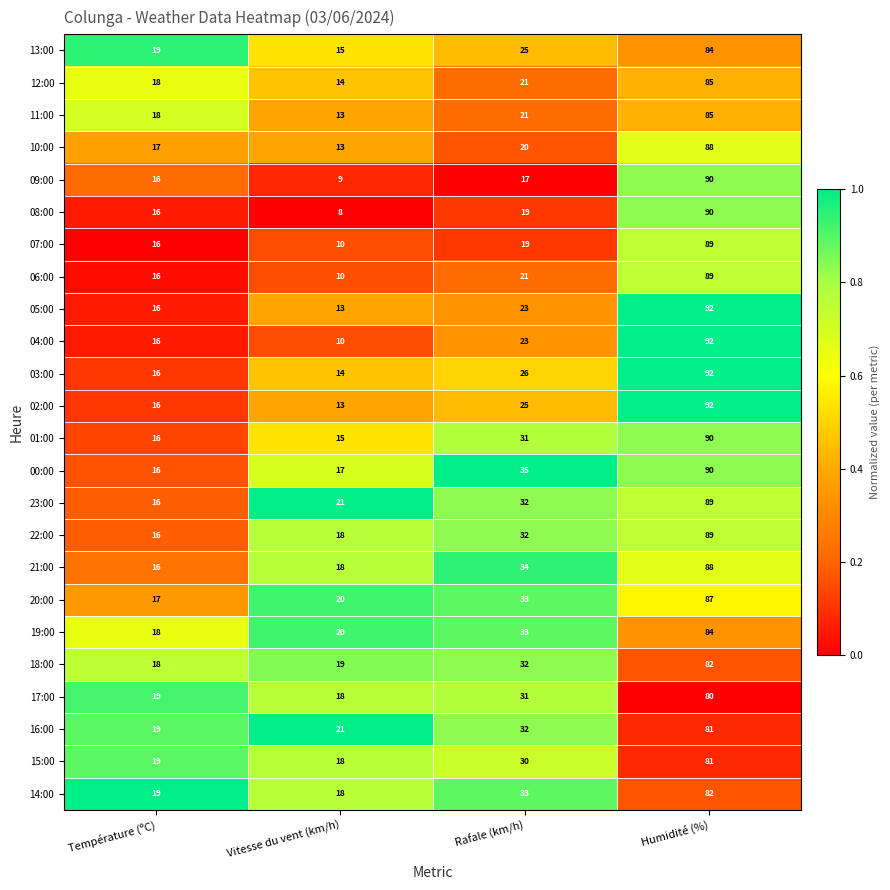

Is it true that 04:00 equals 23 at Rafale (km/h)?

True